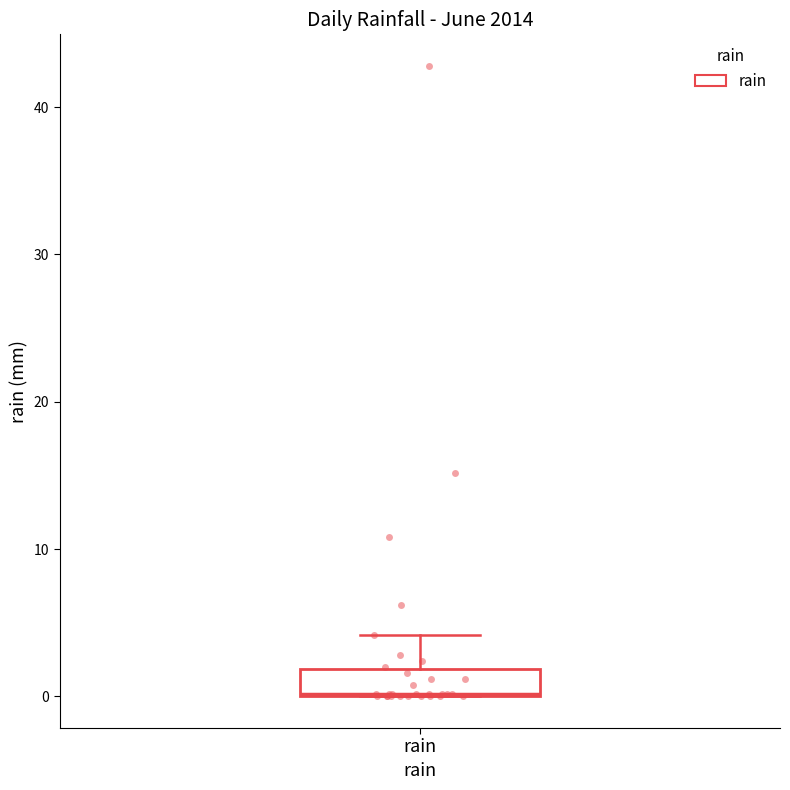

Transcribe this box plot: give where the median line is, the range the box spans, and where the two whiskers end, as read against the y-axis. The values are not printed on the chart, so give them approximately, as read against the axis.

median 0, box 0 to 2, whiskers 0 to 4